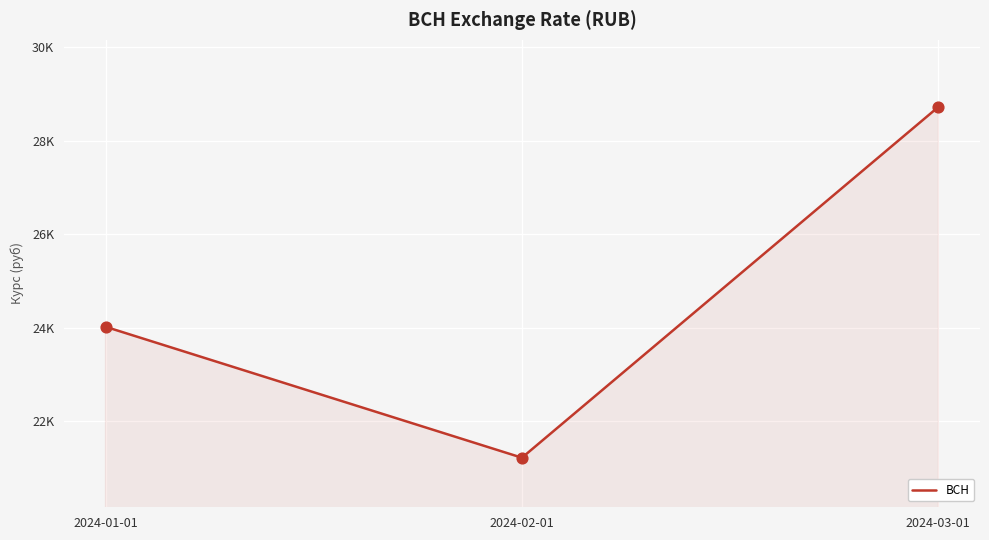

What is the ratio of the value at 2024-01-01 to the value at 2024-03-01?

0.8